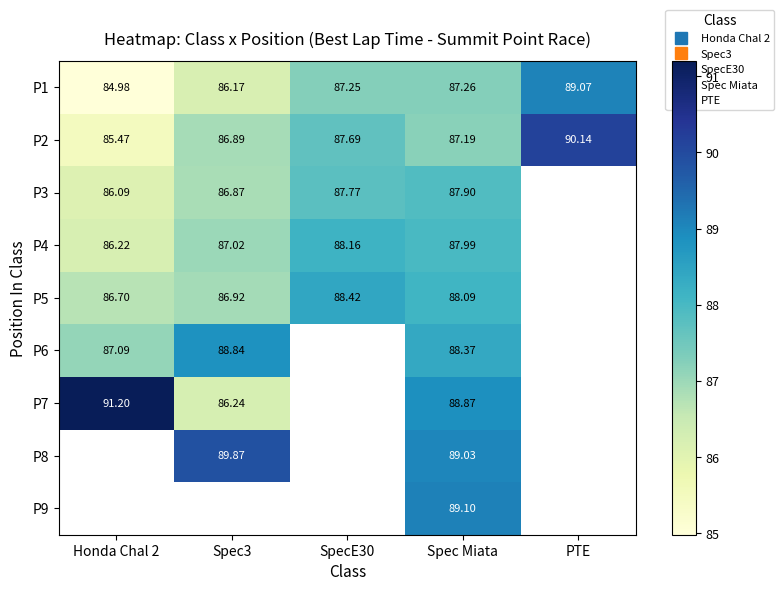

What is the difference between the second highest and second lowest values in the P8 series?

-0.8